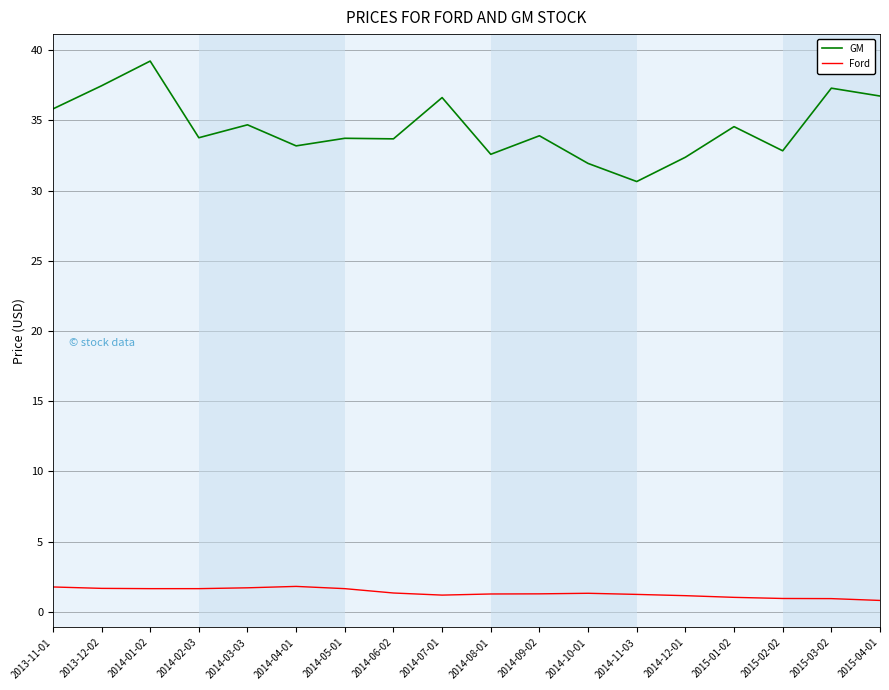

What position from the right is 2013-11-01?

18